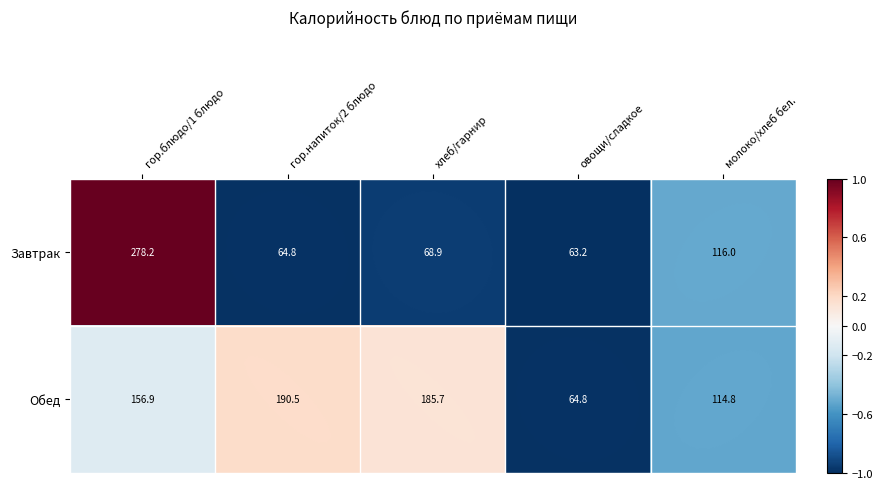

What is the maximum value shown in the chart?

278.2